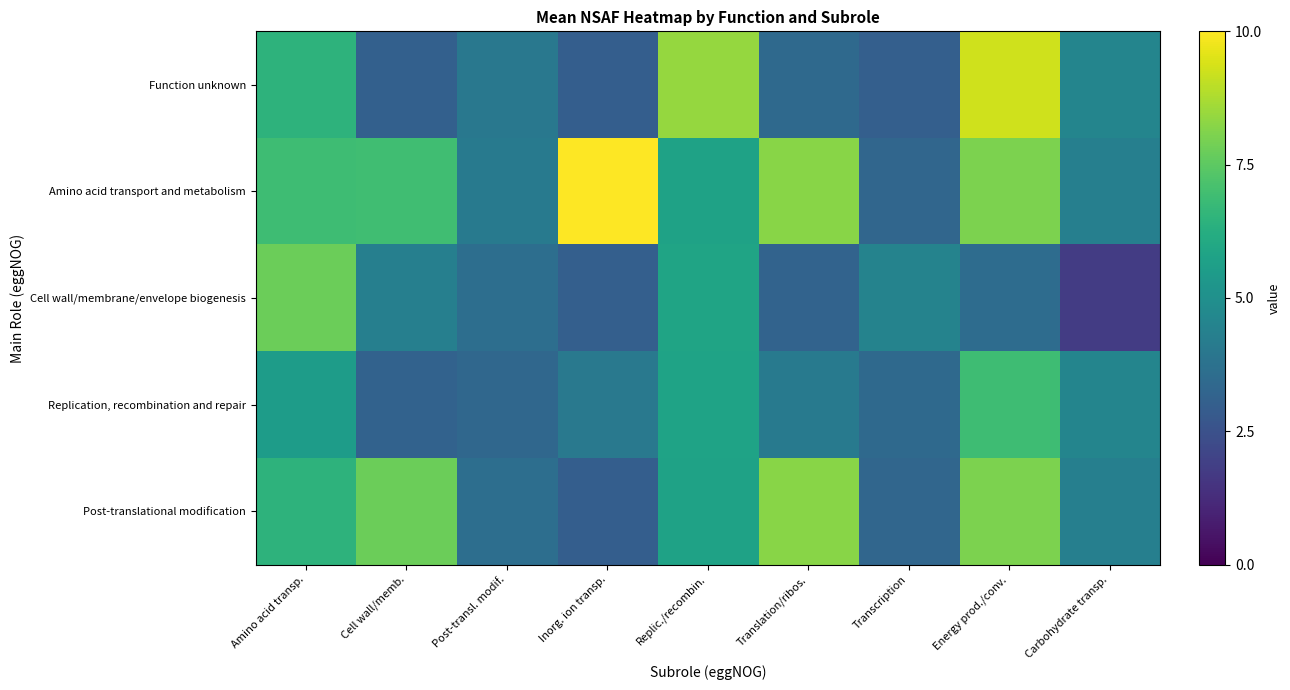

What is the spread (max minus min) of values at Post-transl. modif.?

0.7